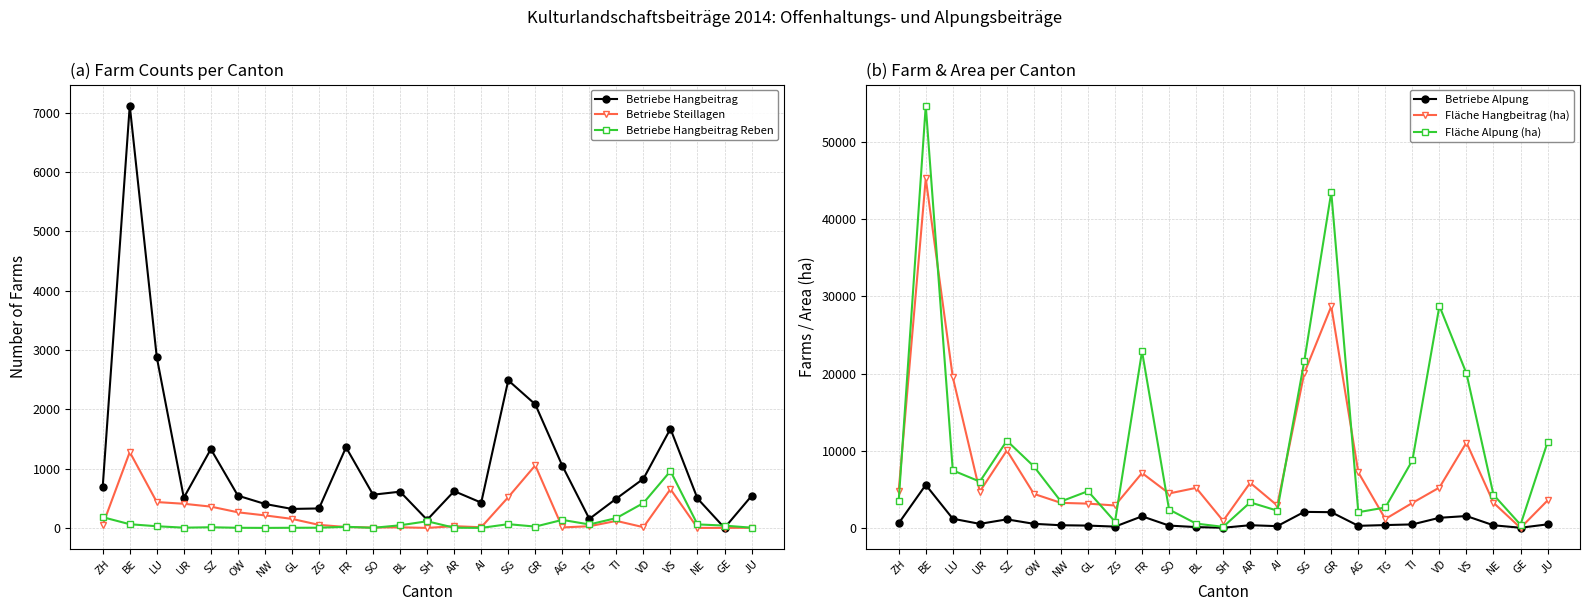

Which category has the highest value across all series?

BE